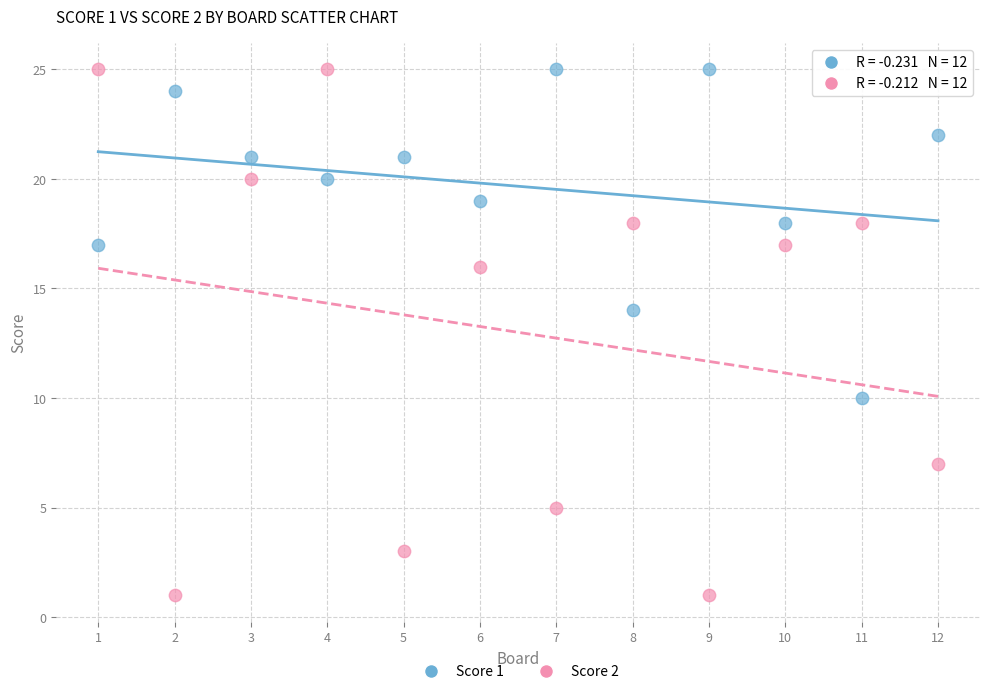

Which series has the widest spread of Y values?

Score 2